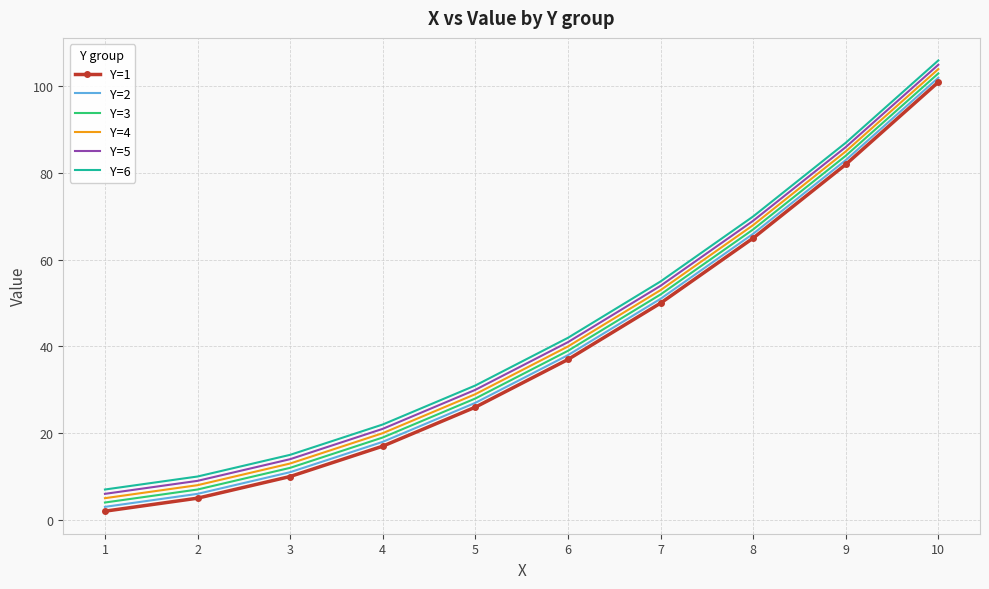

What is the sum of all Y=3 values?

415